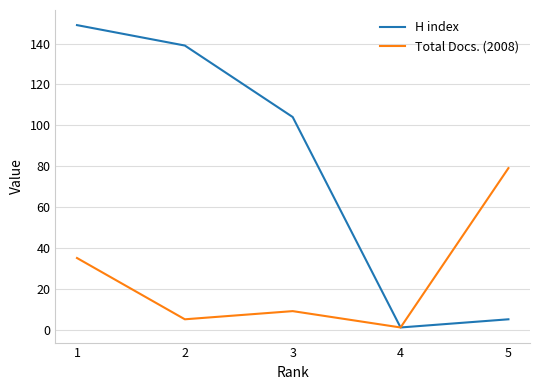

Reading right to left, what are all the values shown in this chart?

H index: 5=5	4=1	3=104	2=139	1=149
Total Docs. (2008): 5=79	4=1	3=9	2=5	1=35